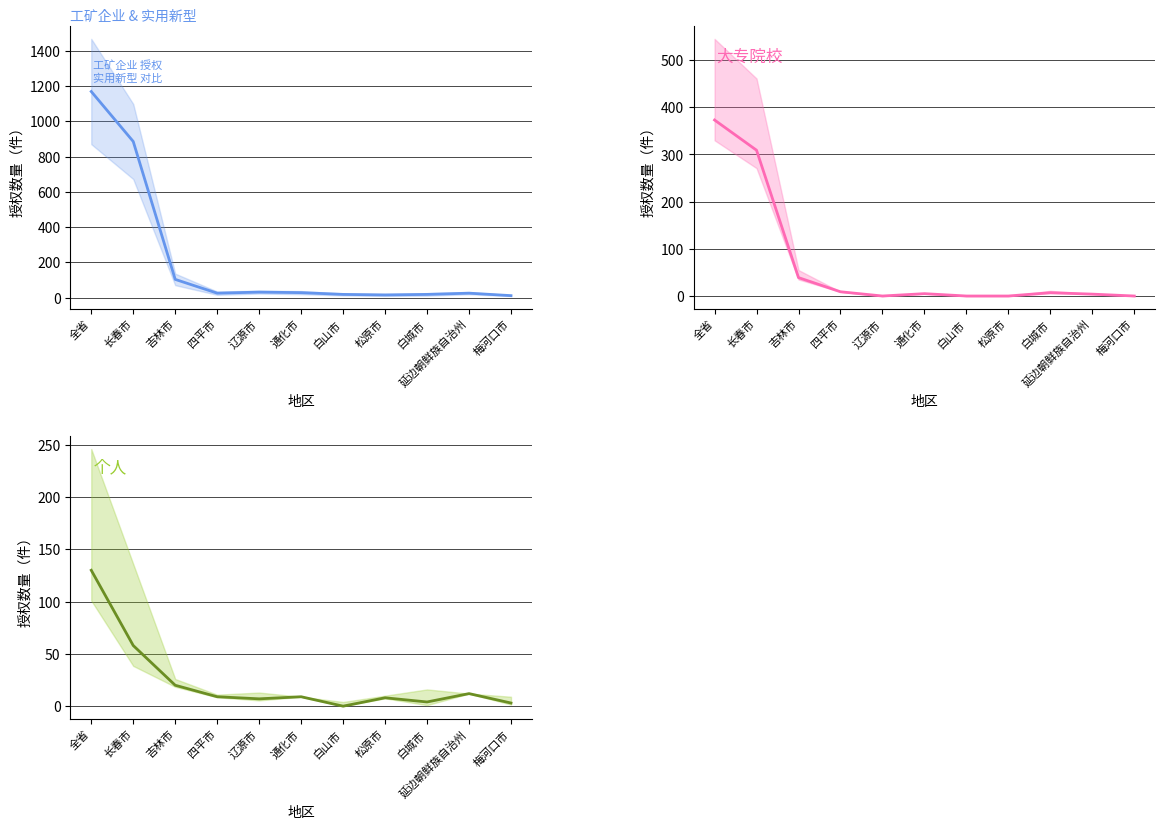

How many data points in 个人 are less than 9?

5